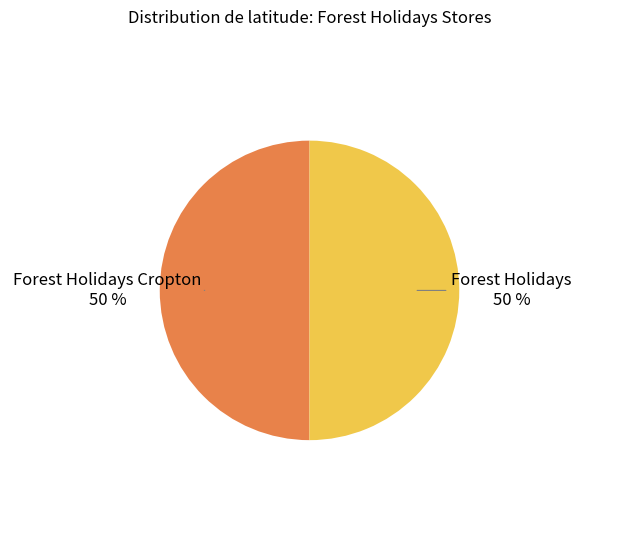

To the nearest percent, what is the average slice percentage?

50%